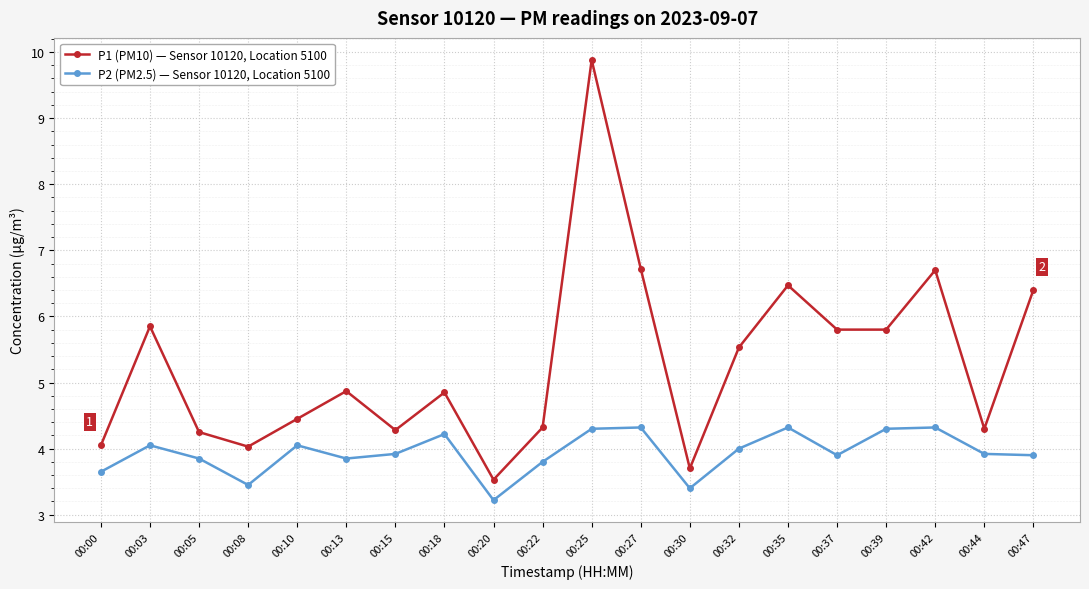

What is the minimum value shown in the chart?

3.2